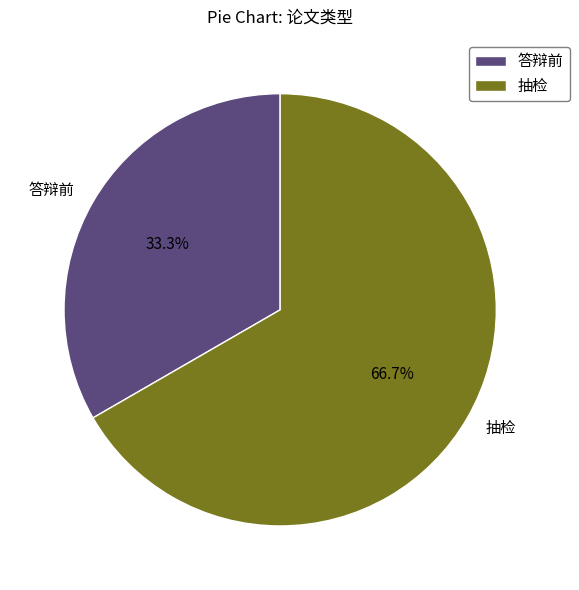

To the nearest percent, what percentage of the pie is 抽检?

67%